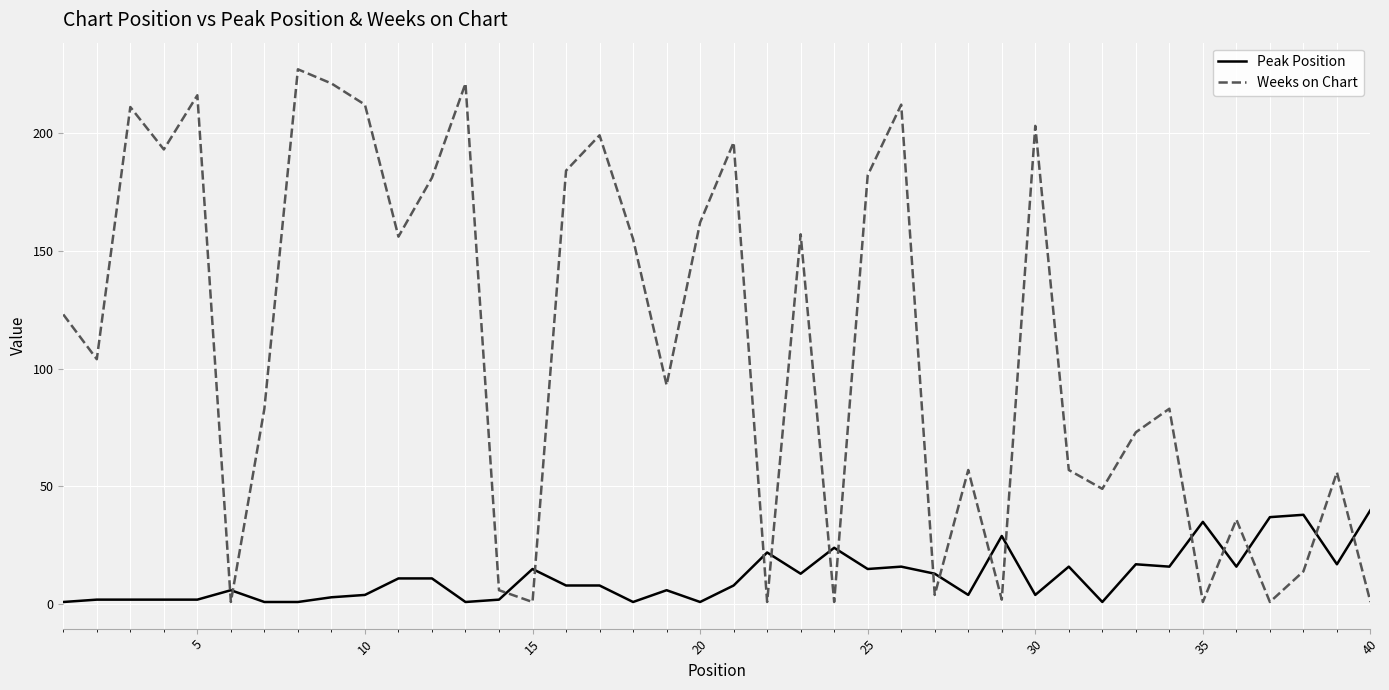

Which series has the largest range (max minus min)?

Weeks on Chart